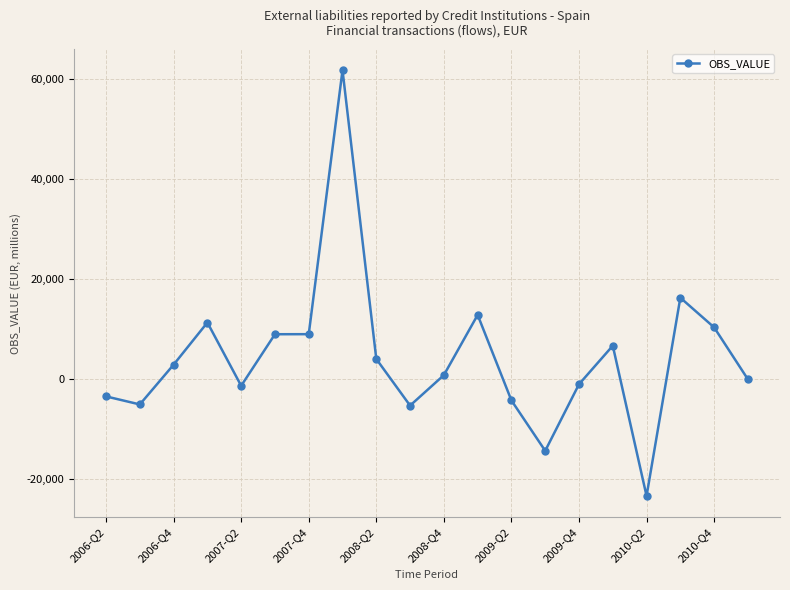

True or false: there are more than 1 points higher than both neighbors.

True